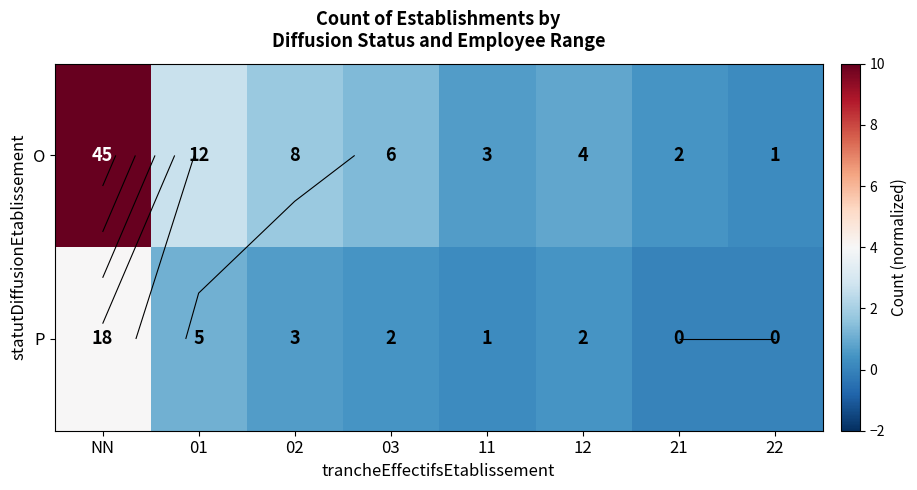

What is the spread (max minus min) of values at 01?

1.6